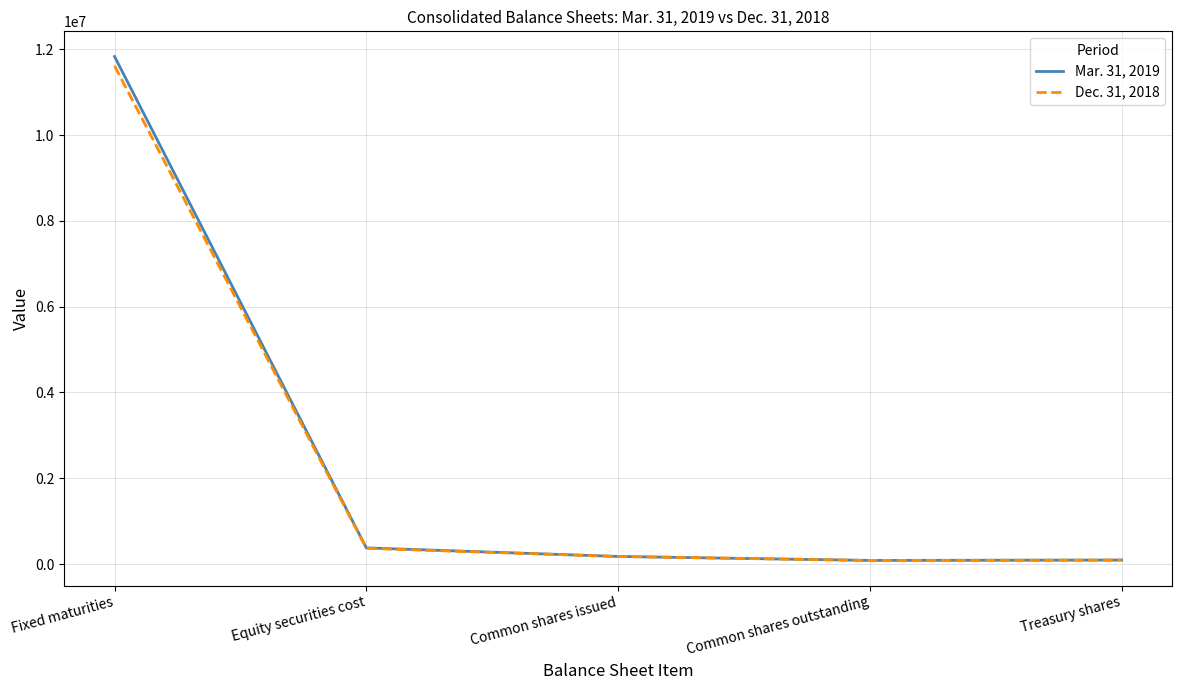

What is the maximum value for Mar. 31, 2019?

11834207